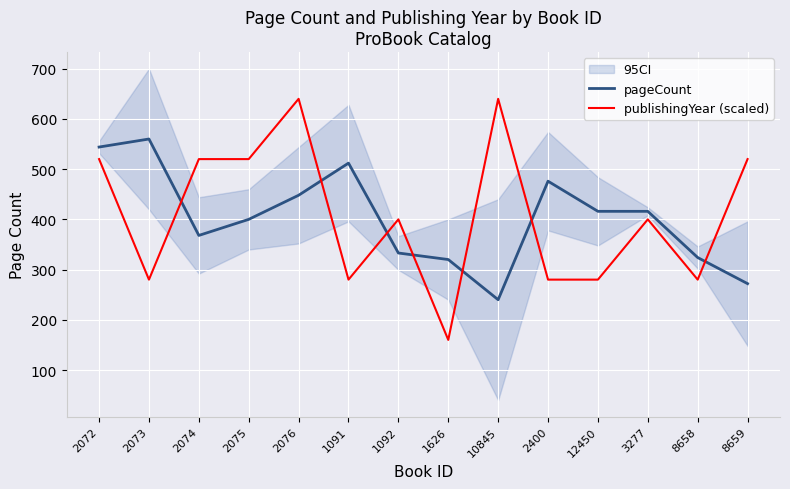

List the series in order of their overall mean, highest first.

publishingYear (scaled), pageCount